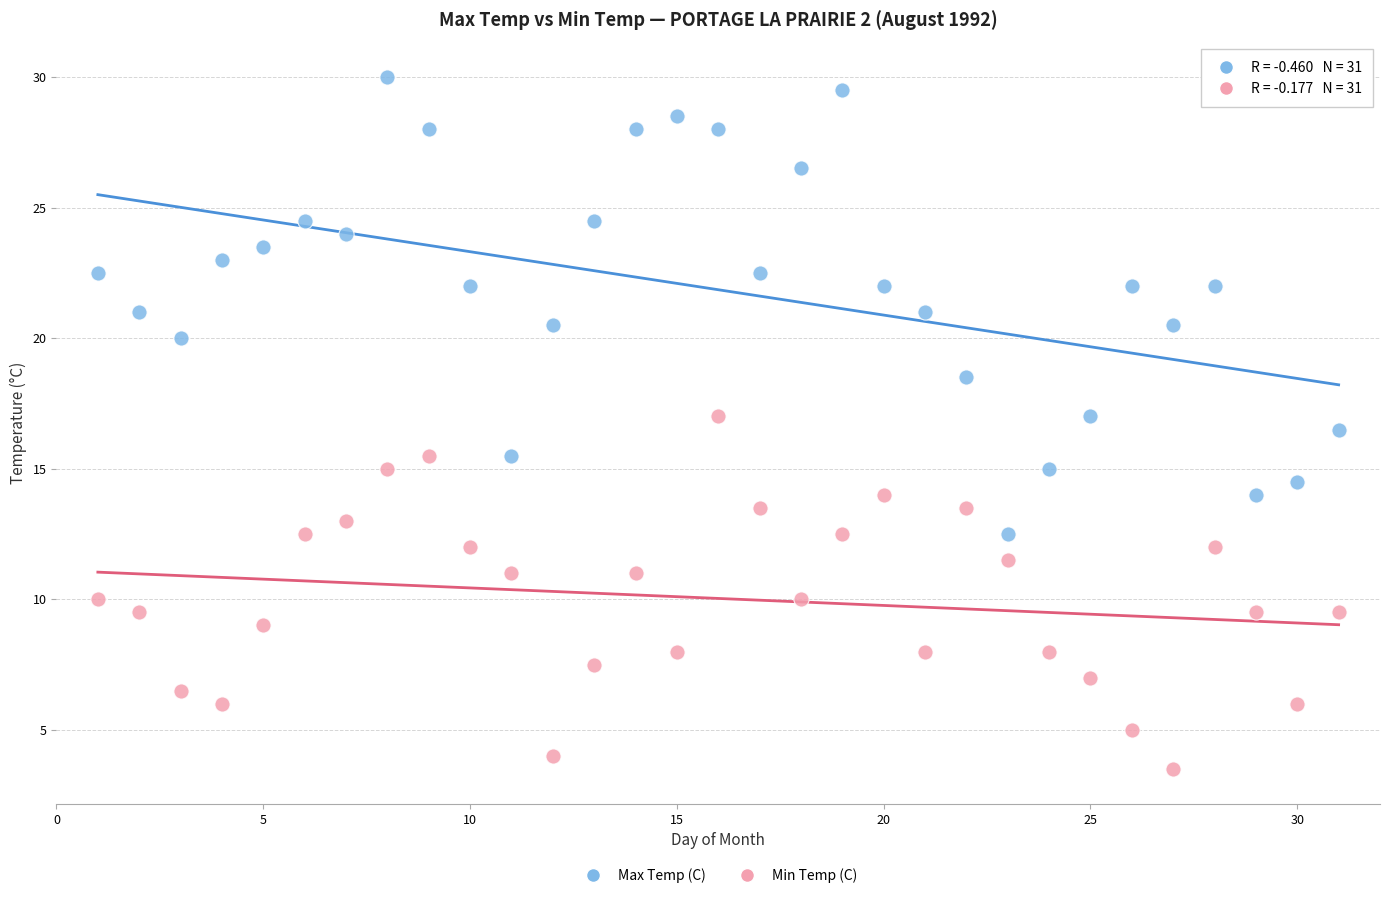

Across all data points, what is the range of Y values (max minus min)?

26.5